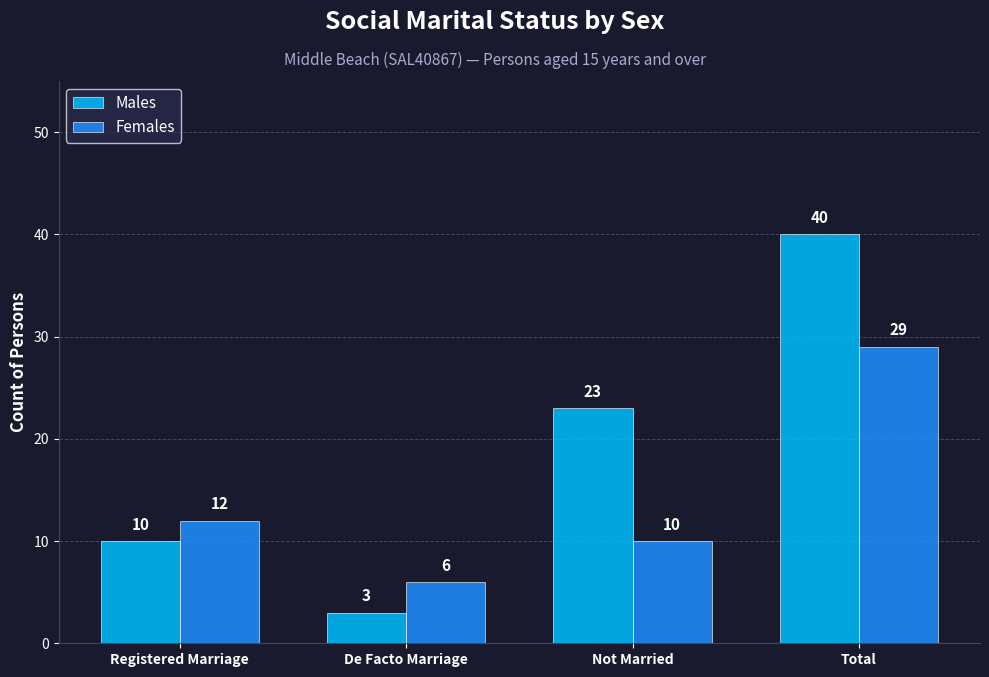

List the series in order of their peak value, highest first.

Males, Females